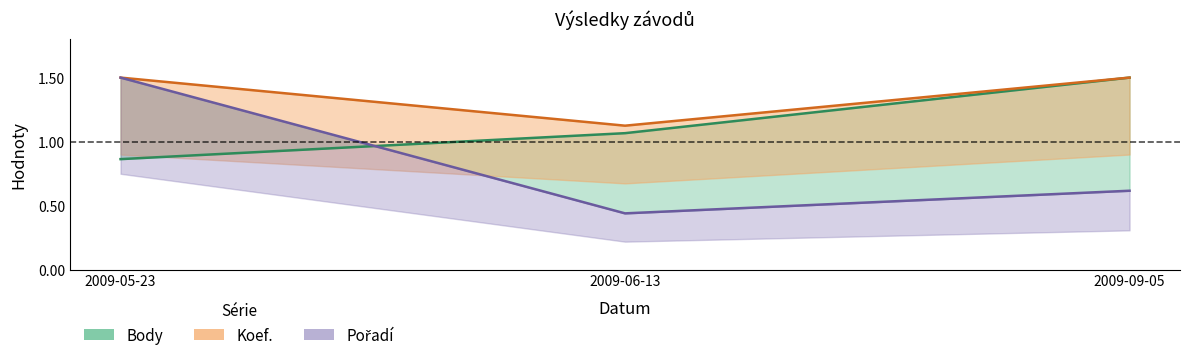

What is the sum of the Body values at 2009-06-13 and 2009-05-23?

1.9